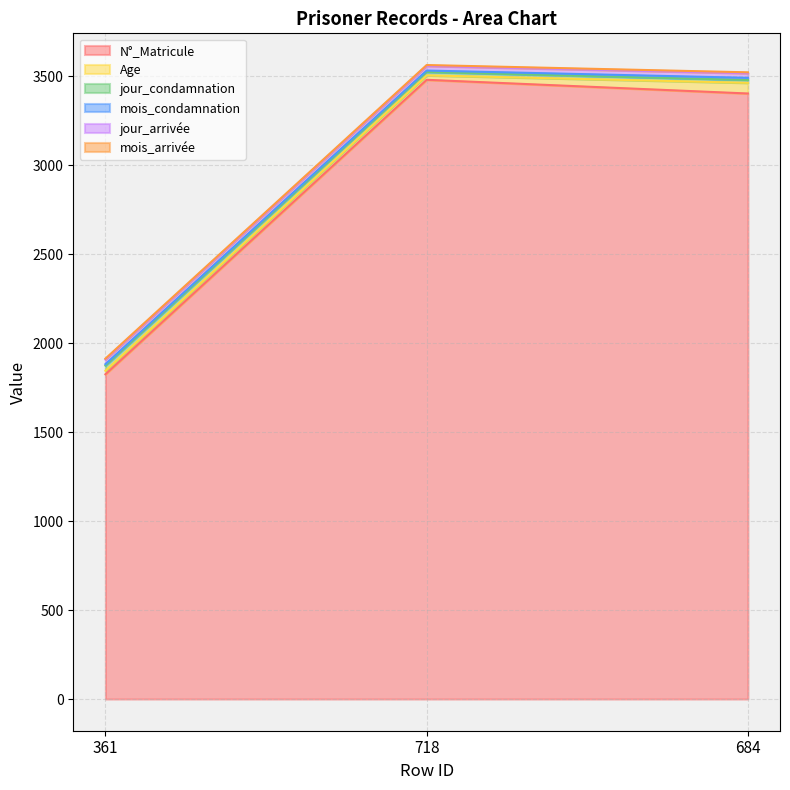

Is it true that mois_condamnation equals 14 at 718?

False